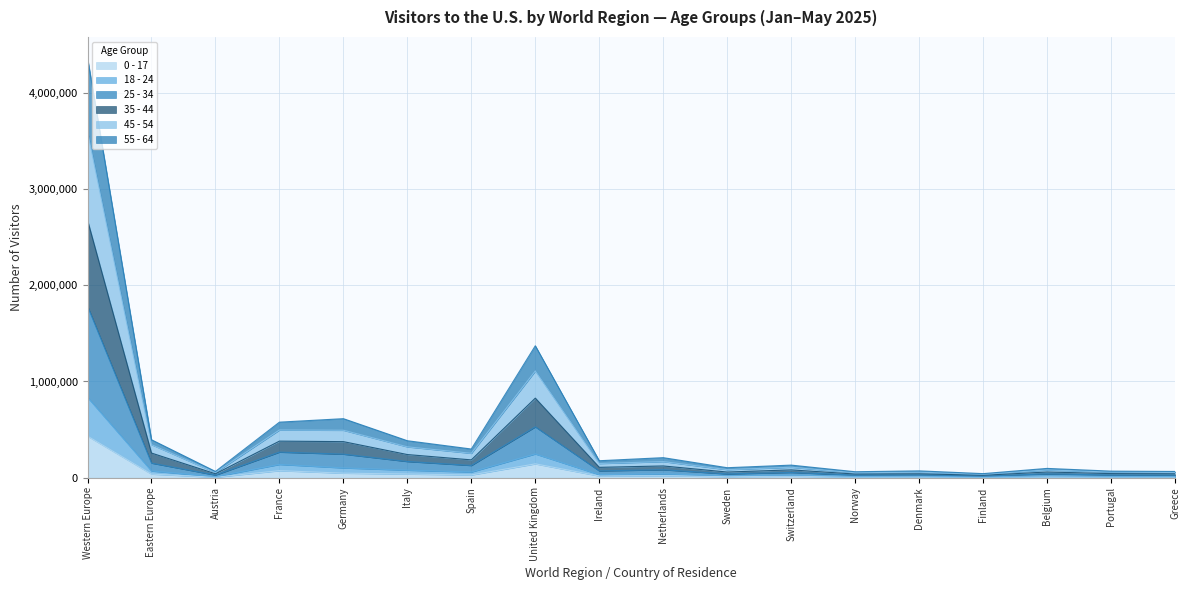

What are all the series names shown in the legend?

0 - 17, 18 - 24, 25 - 34, 35 - 44, 45 - 54, 55 - 64